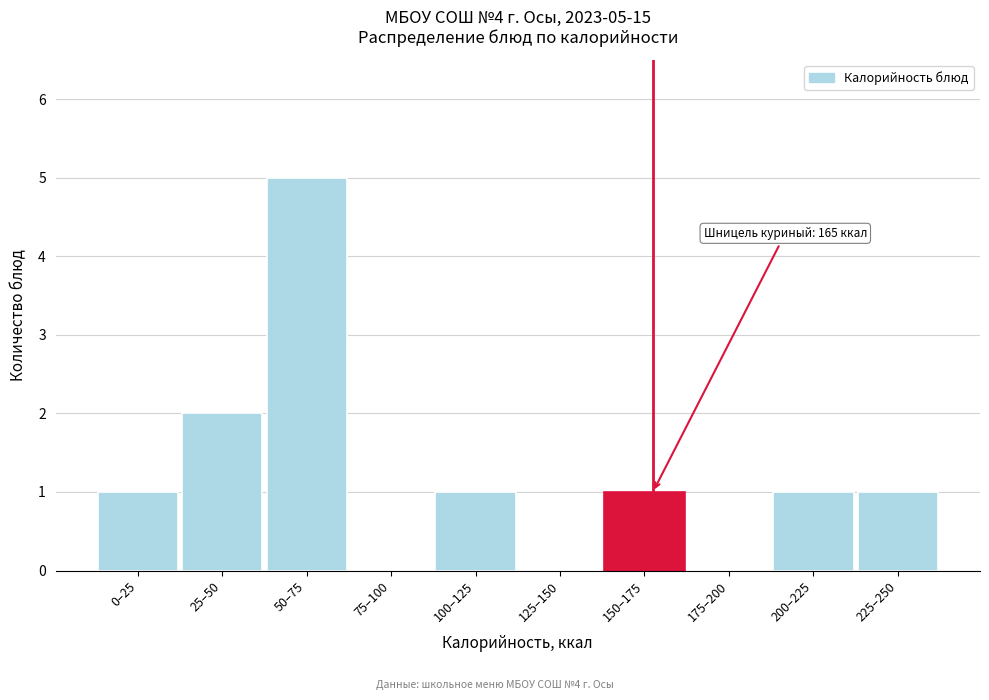

Reading left to right, list all the values displayed in this chart.

0–25=1	25–50=2	50–75=5	75–100=0	100–125=1	125–150=0	150–175=1	175–200=0	200–225=1	225–250=1